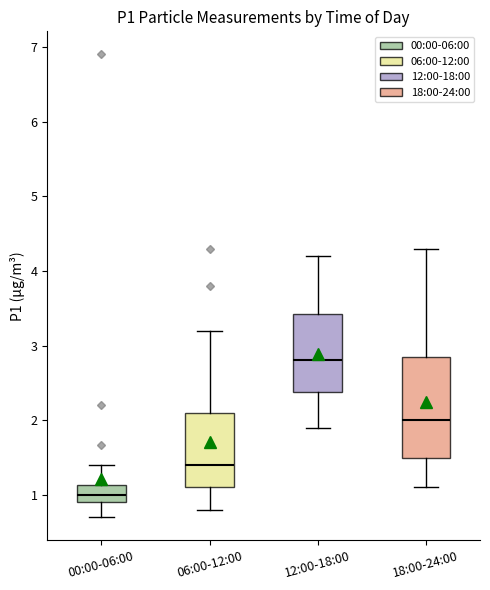

Reading left to right, transcribe this box plot: for each box, give where its median line is, the range the box spans, and where its two whiskers end, as read against the y-axis. The values are not printed on the chart, so give them approximately, as read against the axis.

00:00-06:00: median 1.0, box 0.9 to 1.1, whiskers 0.7 to 1.4
06:00-12:00: median 1.4, box 1.1 to 2.1, whiskers 0.8 to 3.2
12:00-18:00: median 2.8, box 2.4 to 3.4, whiskers 1.9 to 4.2
18:00-24:00: median 2.0, box 1.5 to 2.9, whiskers 1.1 to 4.3